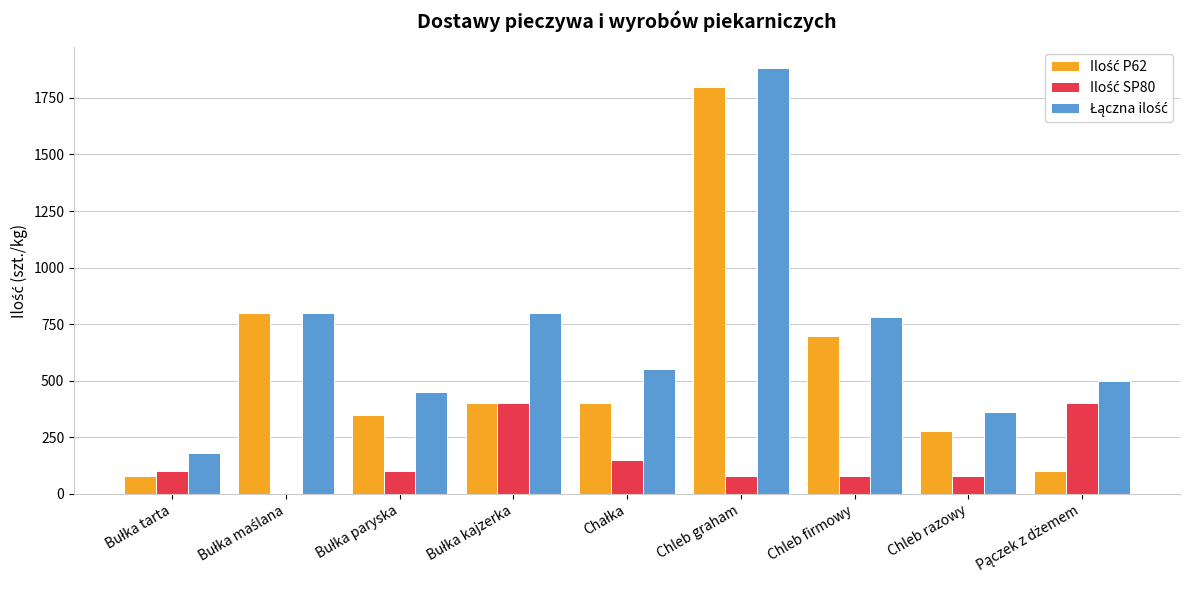

Which category has the highest value across all series?

Chleb graham